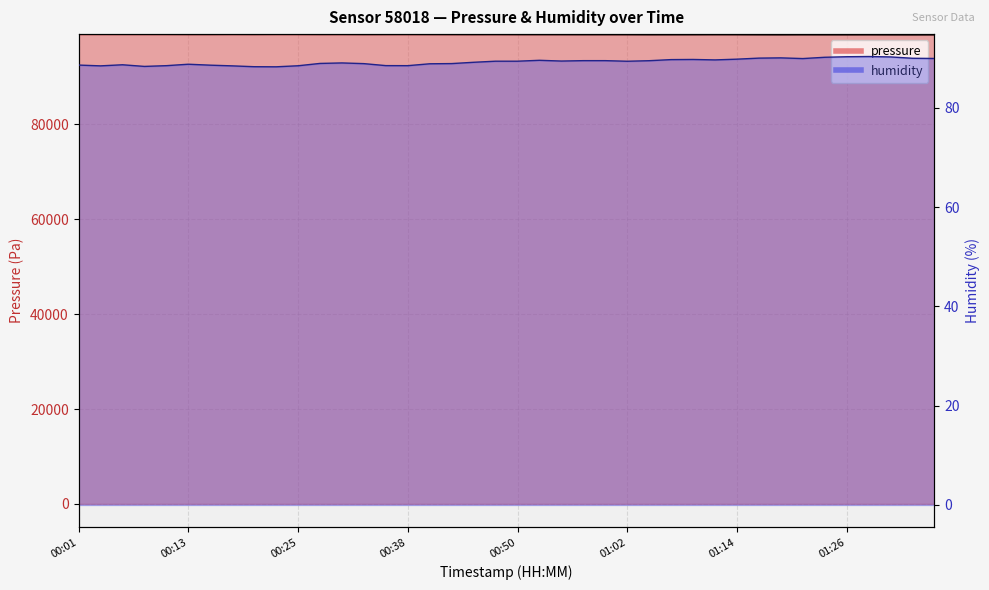

Where is the first local maximum for pressure?

00:18